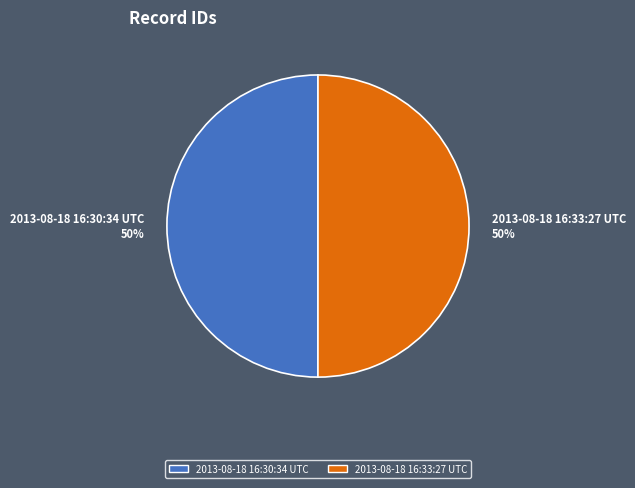

What is the ratio of the value at 2013-08-18 16:33:27 UTC 50% to the value at 2013-08-18 16:30:34 UTC 50%?

1.0